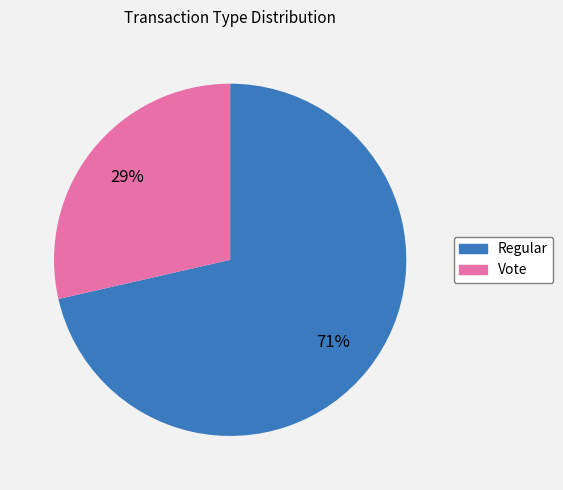

To the nearest percent, what is the combined percentage of Vote and Regular?

100%